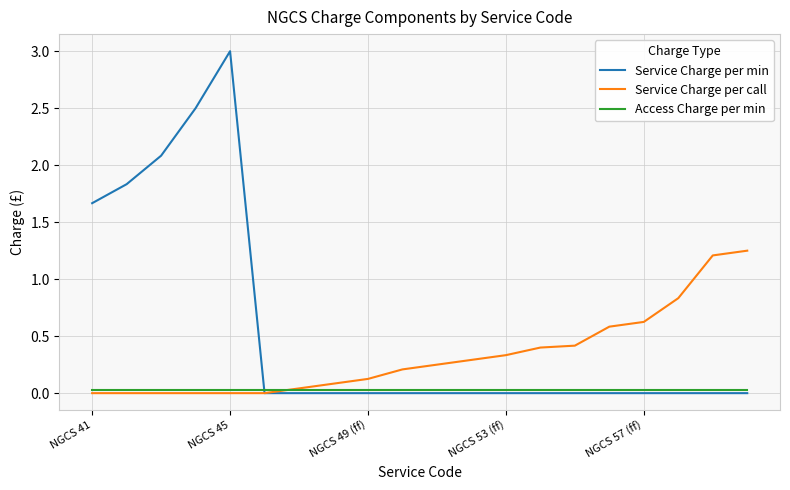

List the series in order of their overall mean, highest first.

Service Charge per min, Service Charge per call, Access Charge per min